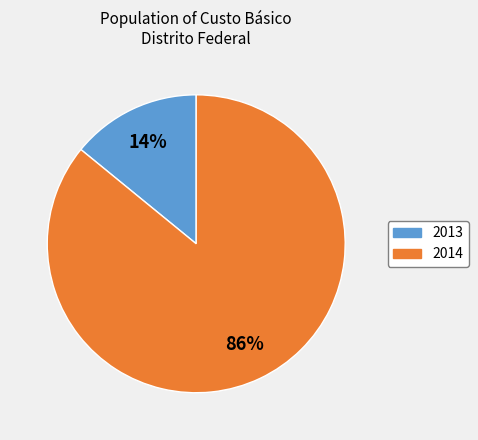

To the nearest percent, what is the average slice percentage?

50%